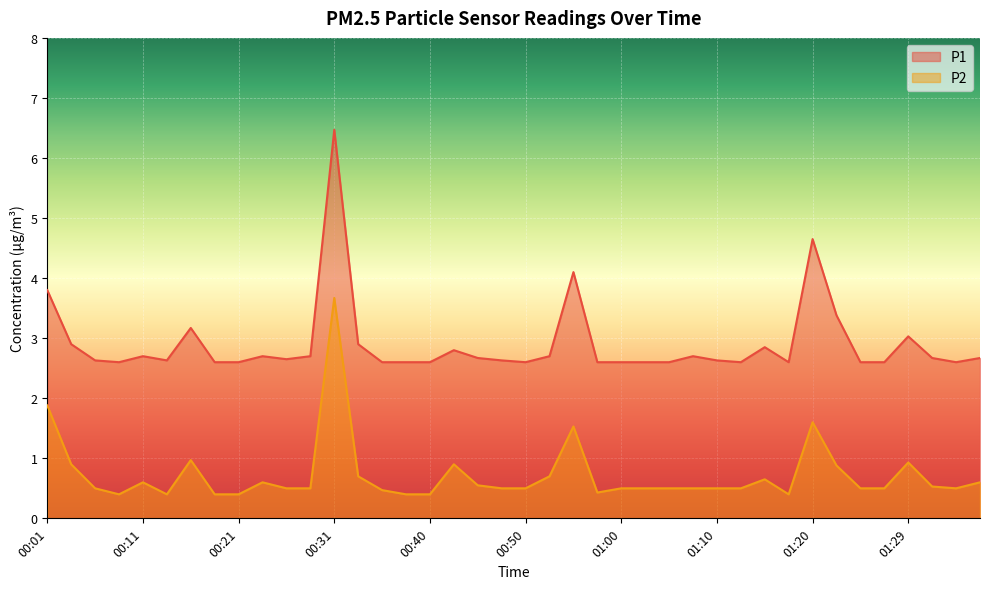

At how many categories does at least one series exceed 5?

1